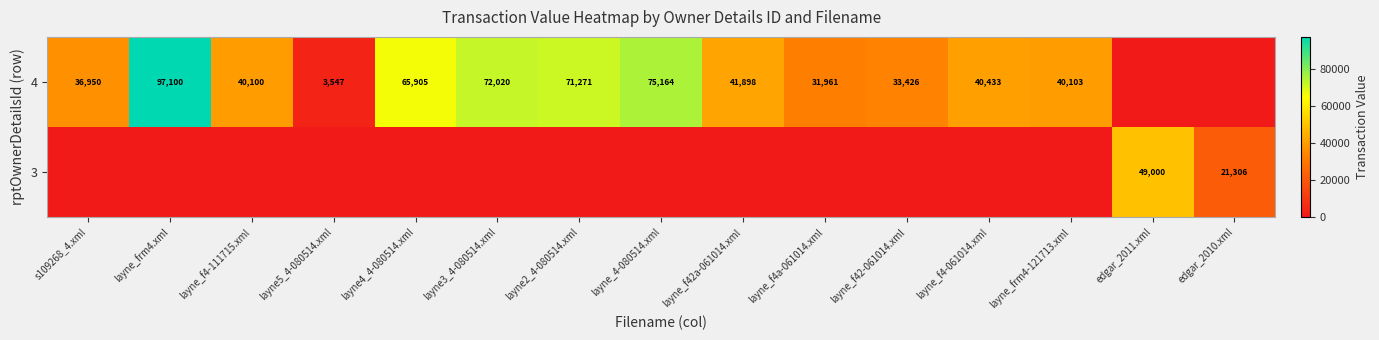

Is it true that 4 equals 40433 at layne_f4-061014.xml?

True